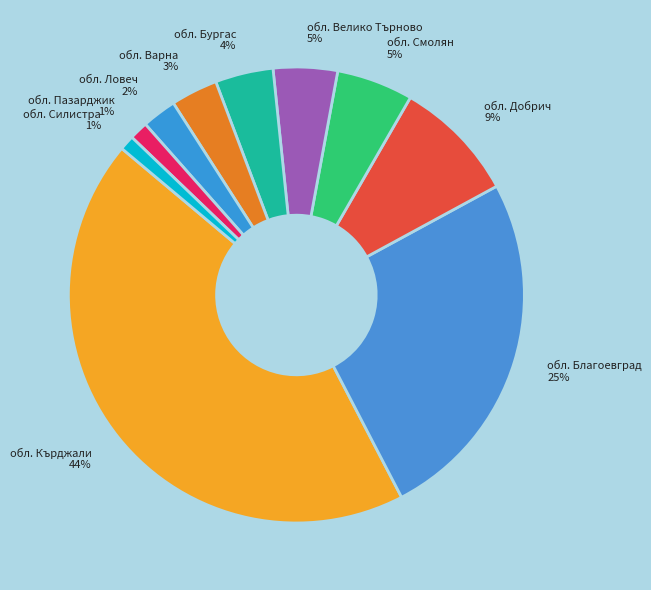

To the nearest percent, what percentage of the pie is обл. Варна?

3%